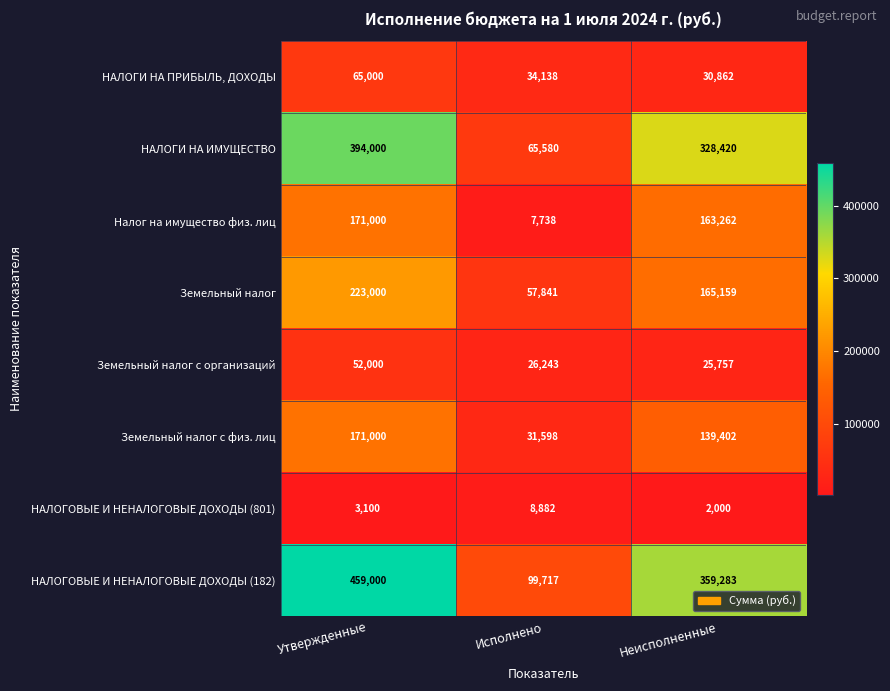

How many series are shown in this chart?

8